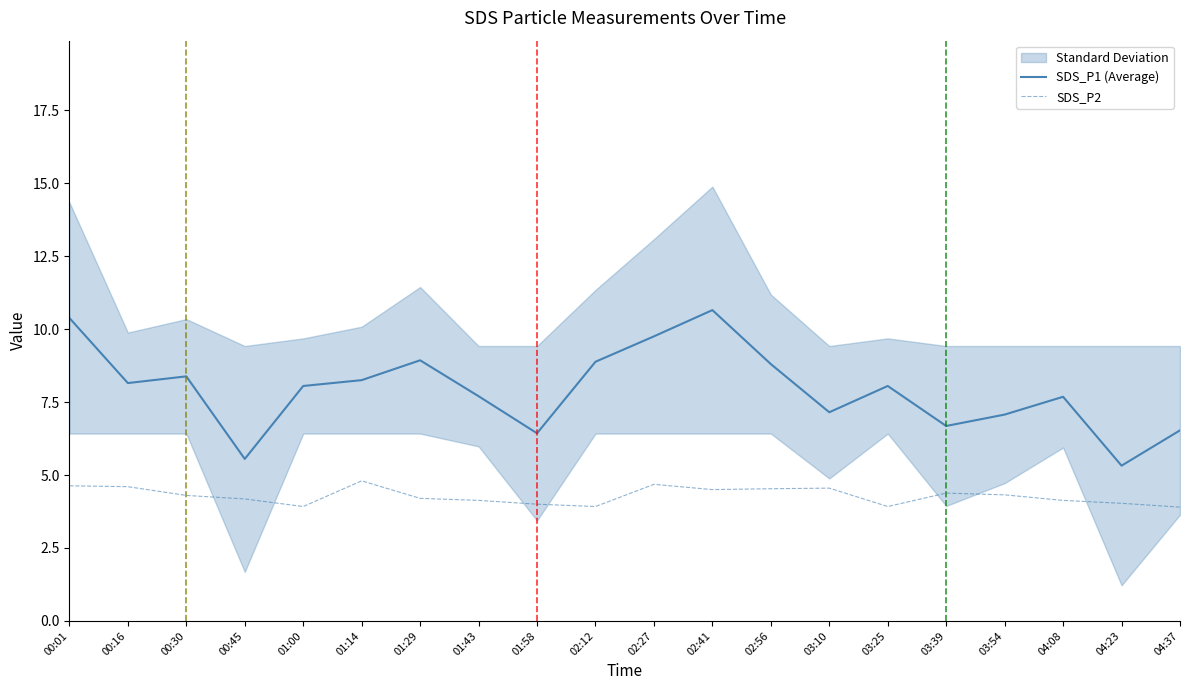

Reading left to right, what are all the values shown in this chart?

SDS_P1 (Average): 00:01=10.4	00:16=8.2	00:30=8.4	00:45=5.5	01:00=8.1	01:14=8.2	01:29=8.9	01:43=7.7	01:58=6.4	02:12=8.9	02:27=9.8	02:41=10.7	02:56=8.8	03:10=7.2	03:25=8.1	03:39=6.7	03:54=7.1	04:08=7.7	04:23=5.3	04:37=6.5
SDS_P2: 00:01=4.6	00:16=4.6	00:30=4.3	00:45=4.2	01:00=3.9	01:14=4.8	01:29=4.2	01:43=4.1	01:58=4.0	02:12=3.9	02:27=4.7	02:41=4.5	02:56=4.5	03:10=4.5	03:25=3.9	03:39=4.4	03:54=4.3	04:08=4.1	04:23=4.0	04:37=3.9